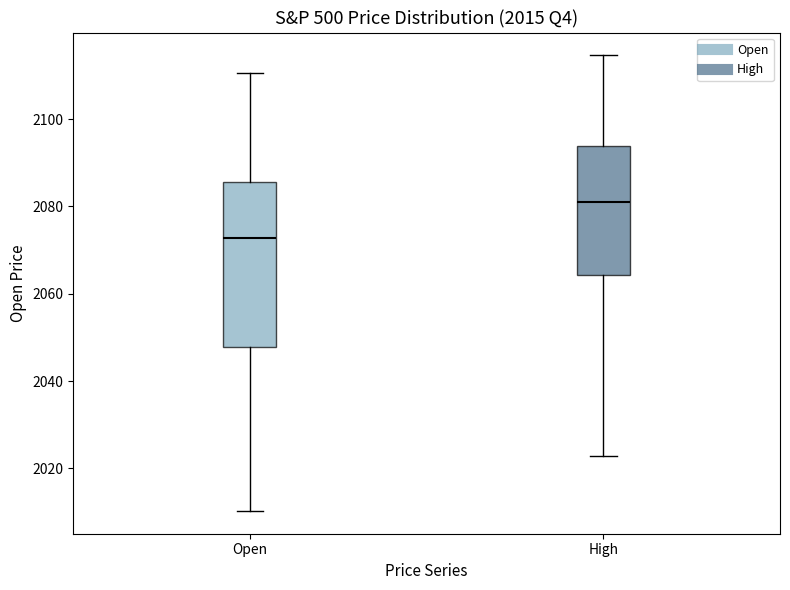

Which box's median line is the highest?

High